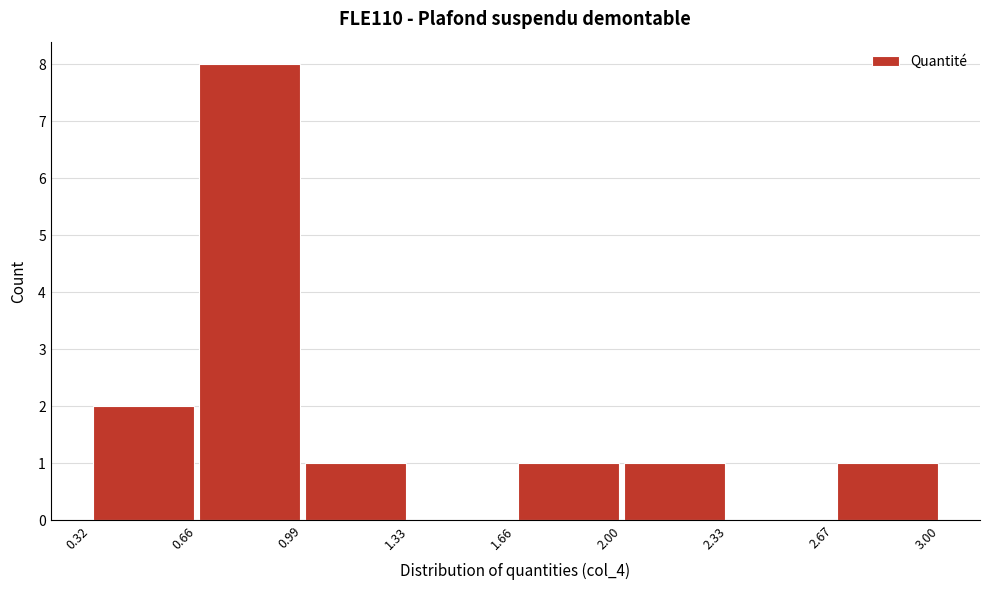

Reading left to right, transcribe this chart: for each bar, give the range it covers on the x-axis and its height. The values are not printed on the chart, so give them approximately, as read against the axis.

0.32 to 0.66: 2
0.66 to 0.99: 8
0.99 to 1.33: 1
1.33 to 1.66: 0
1.66 to 2.00: 1
2.00 to 2.33: 1
2.33 to 2.67: 0
2.67 to 3.00: 1